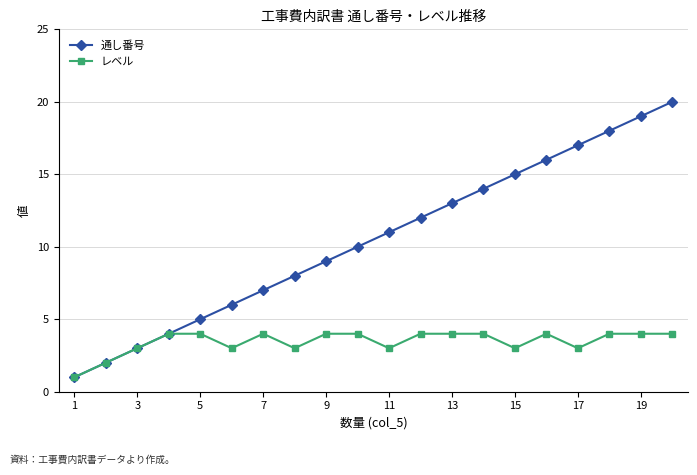

What is the sum of all 通し番号 values?

210